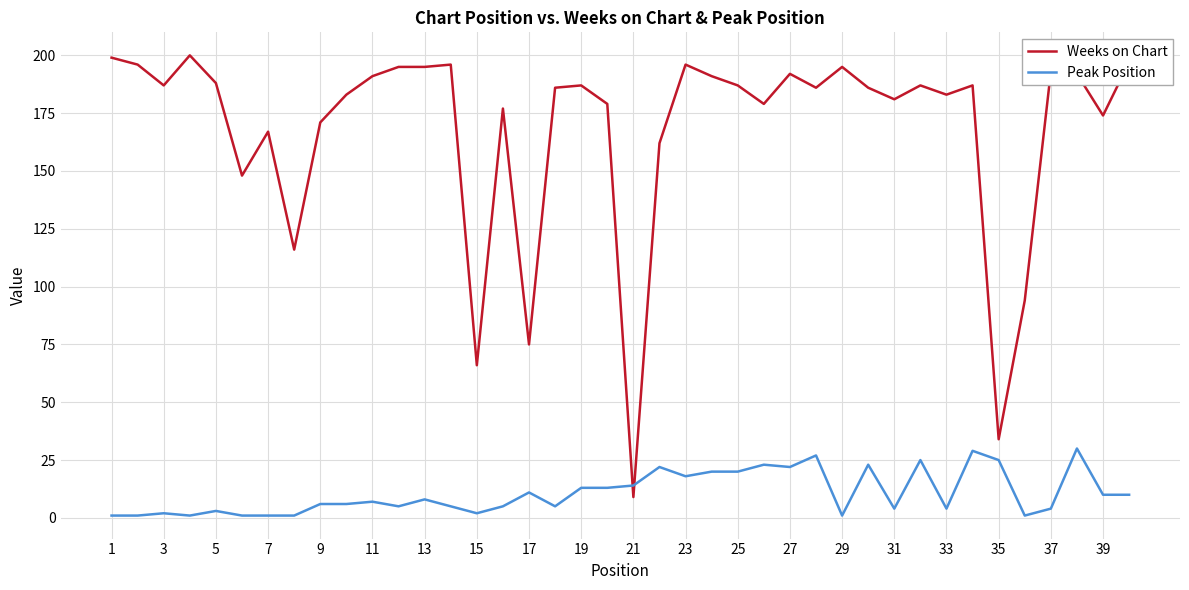

True or false: Weeks on Chart has more than 0 interior local peaks.

True